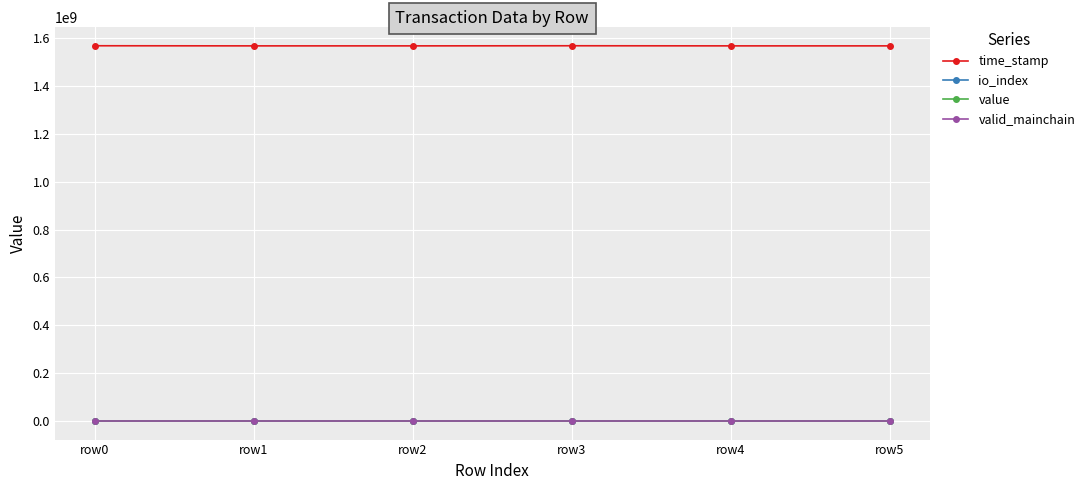

True or false: time_stamp and value cross at least once.

False